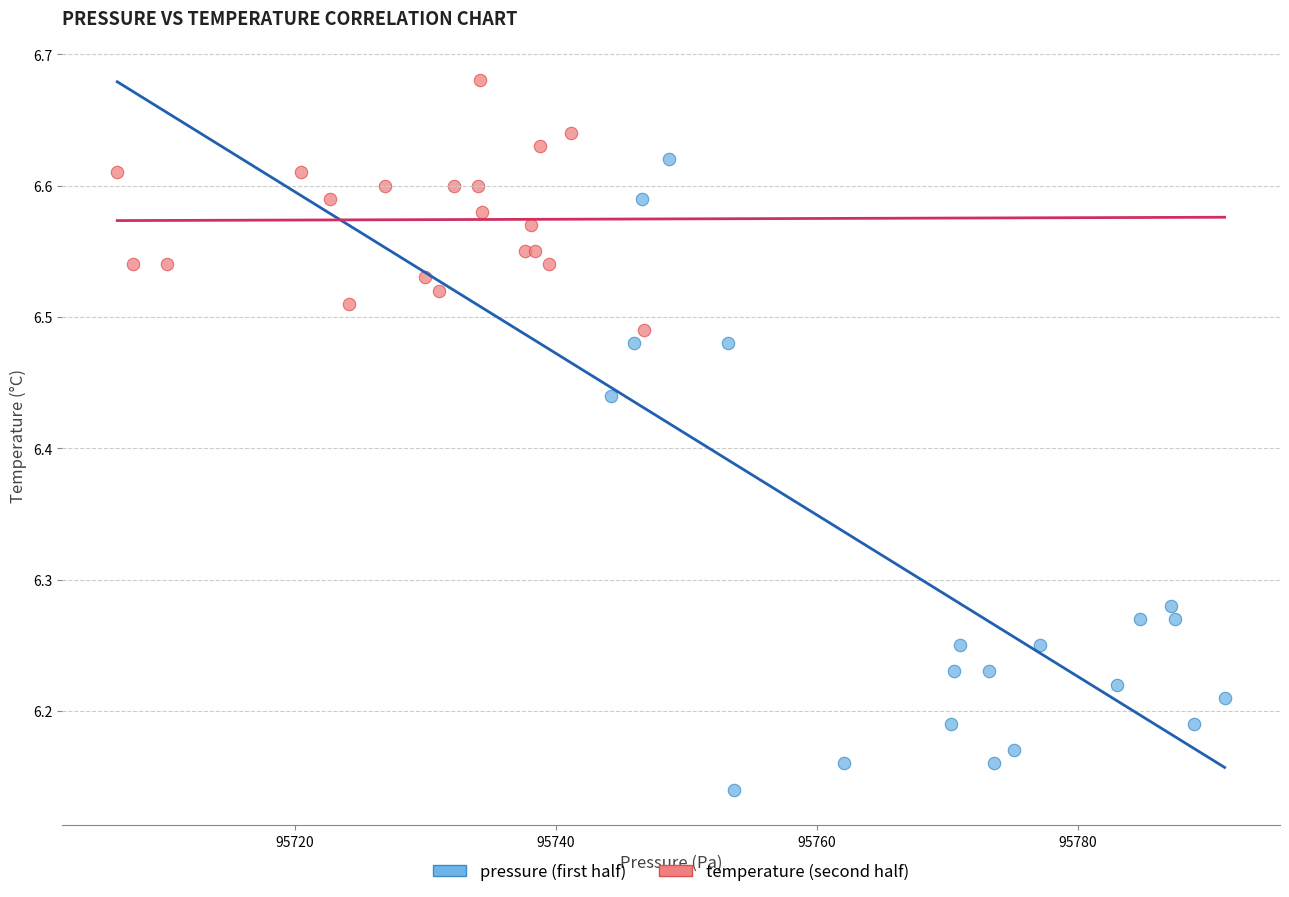

What are all the series names shown in the legend?

pressure (first half), temperature (second half)